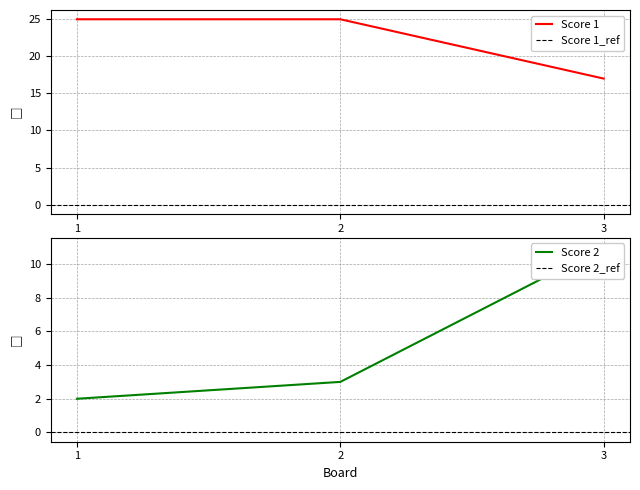

Does the chart display data point markers on the line(s)?

No